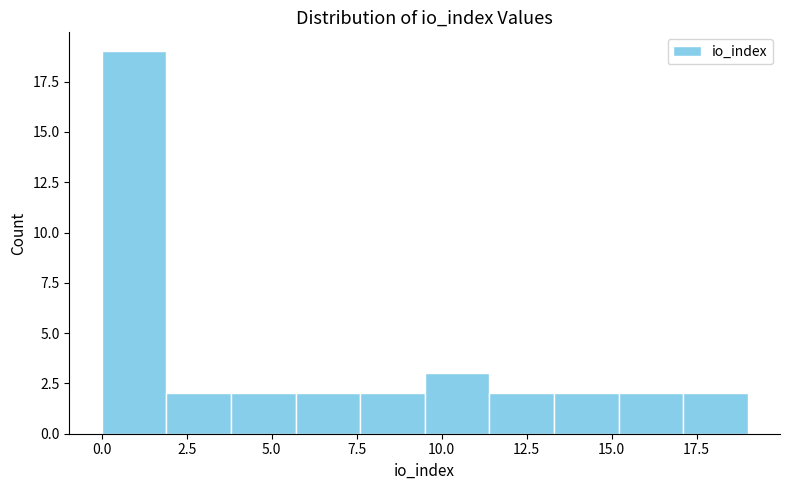

Read against the x-axis, roughly where is the centre of the tallest bar?

1.0